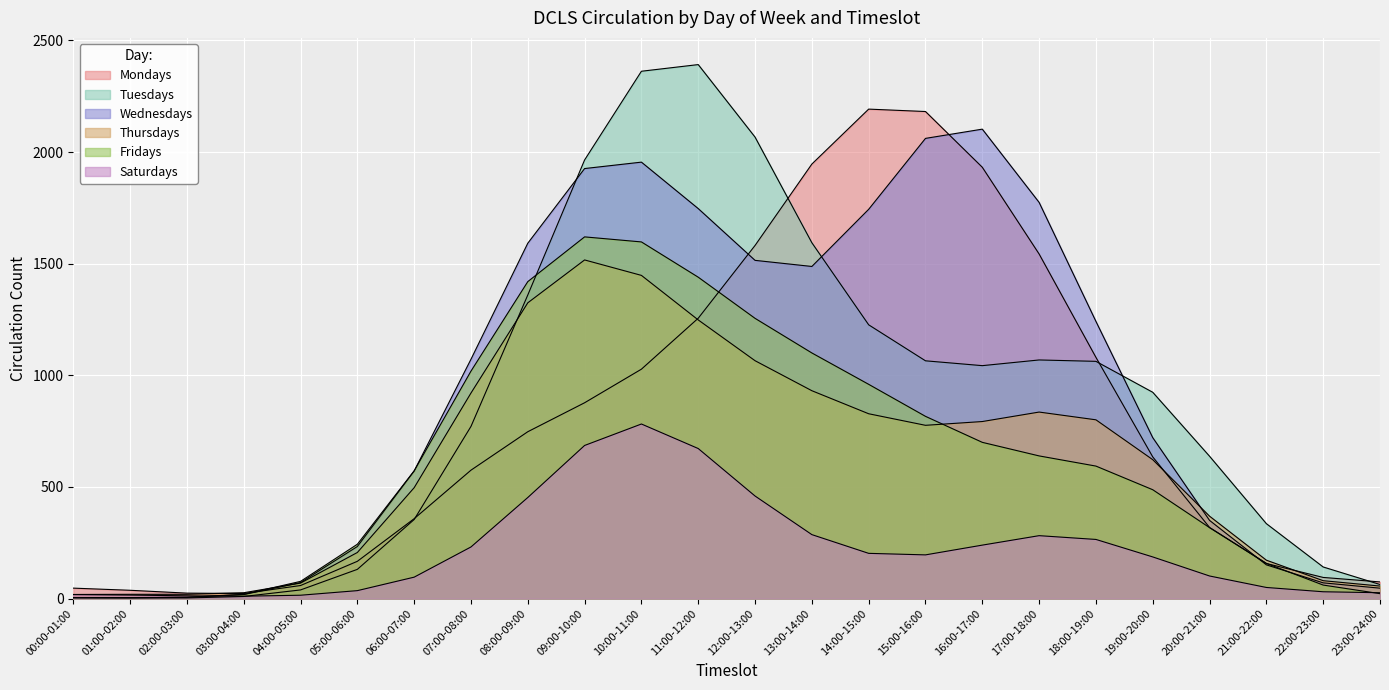

How many intersections are there between Tuesdays and Mondays?

7